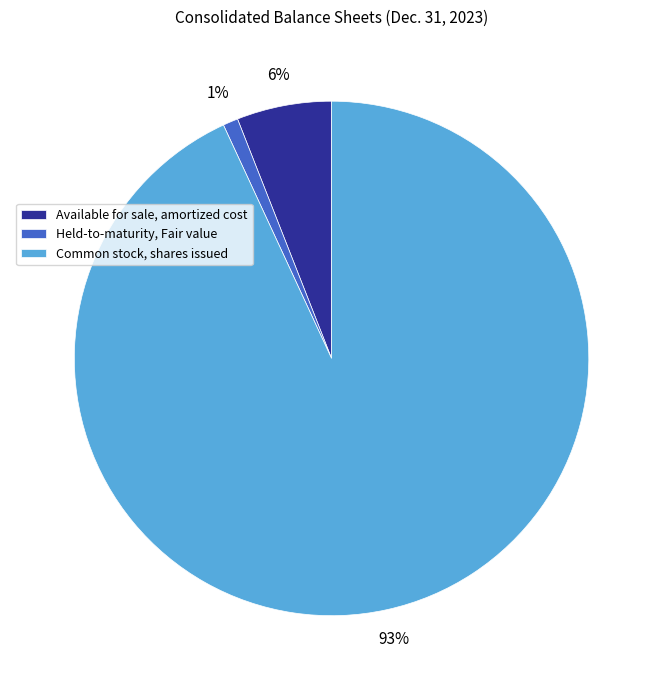

Count the number of slices in the pie.

3